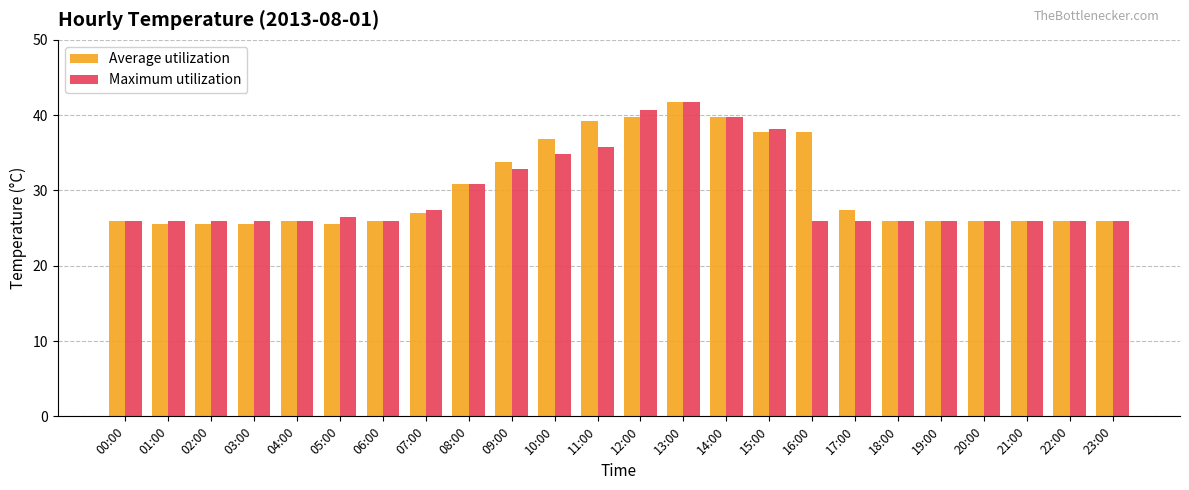

What is the difference between the maximum and second lowest values in the Maximum utilization series?

15.7